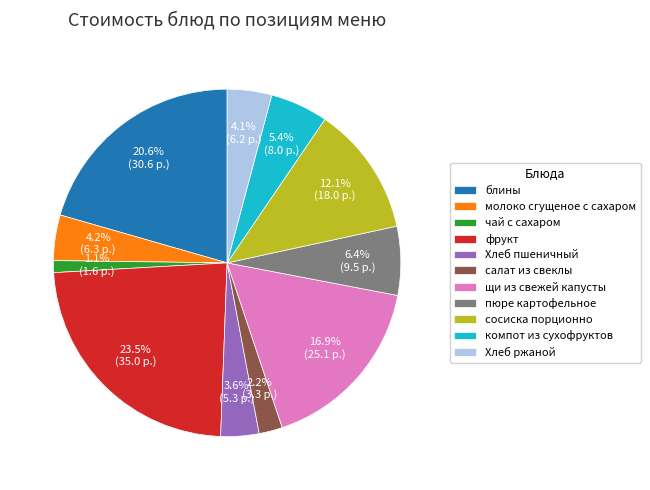

Which has a higher value, фрукт or пюре картофельное?

фрукт